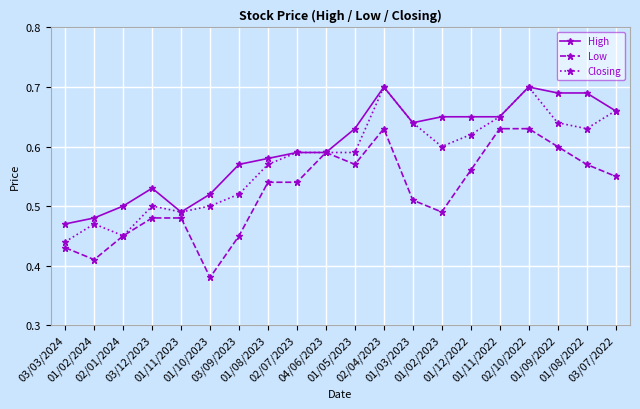

What position from the left is 04/06/2023?

10